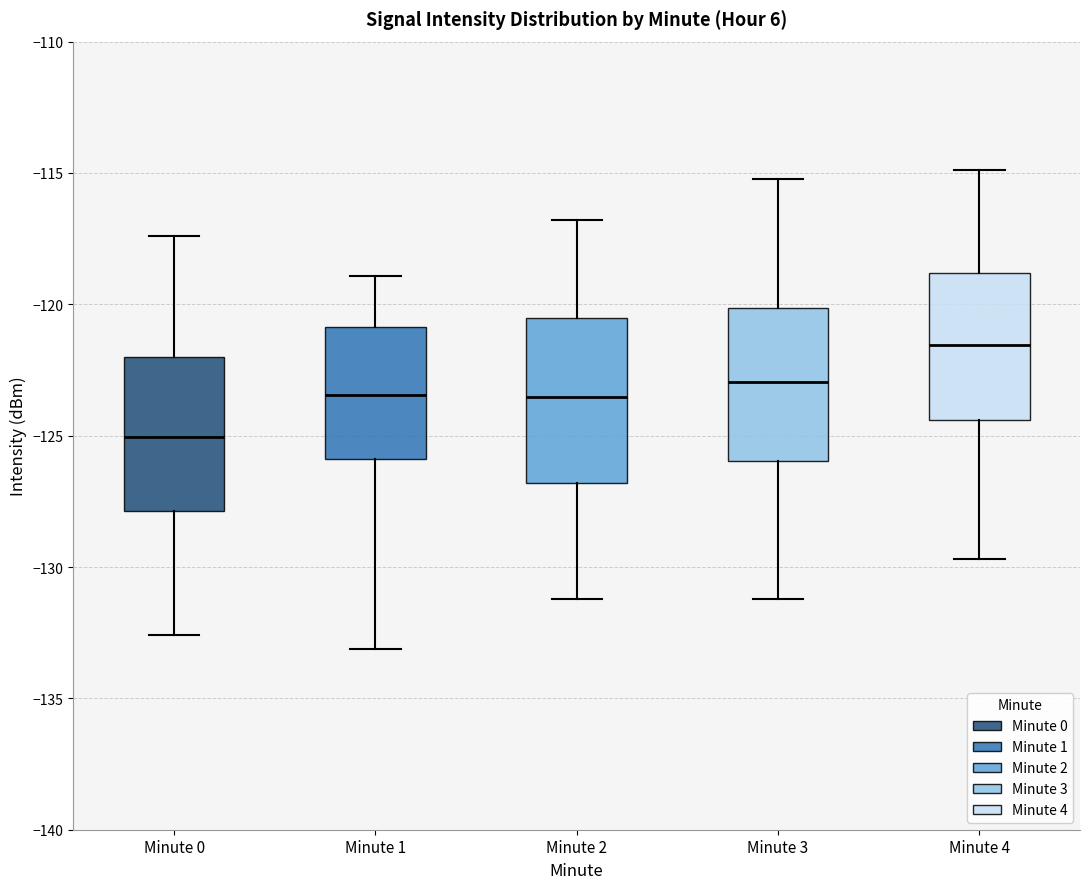

Where does the median line of the box for Minute 3 sit on the y-axis? The values are not printed on the chart, so give them approximately, as read against the axis.

-123.0